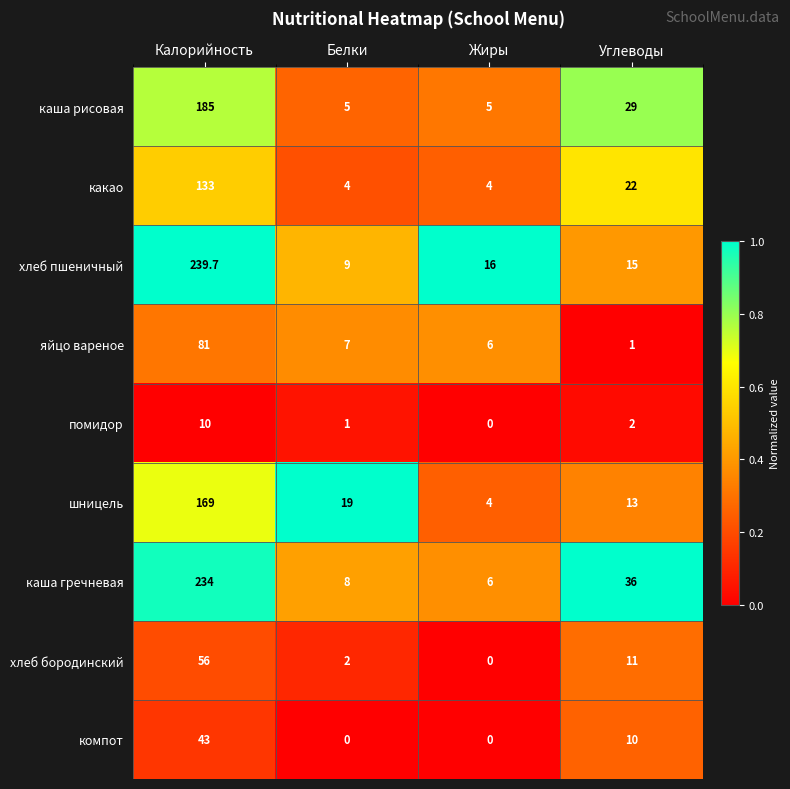

Rank the series at Углеводы from highest to lowest value.

каша гречневая, каша рисовая, какао, хлеб пшеничный, шницель, хлеб бородинский, компот, помидор, яйцо вареное